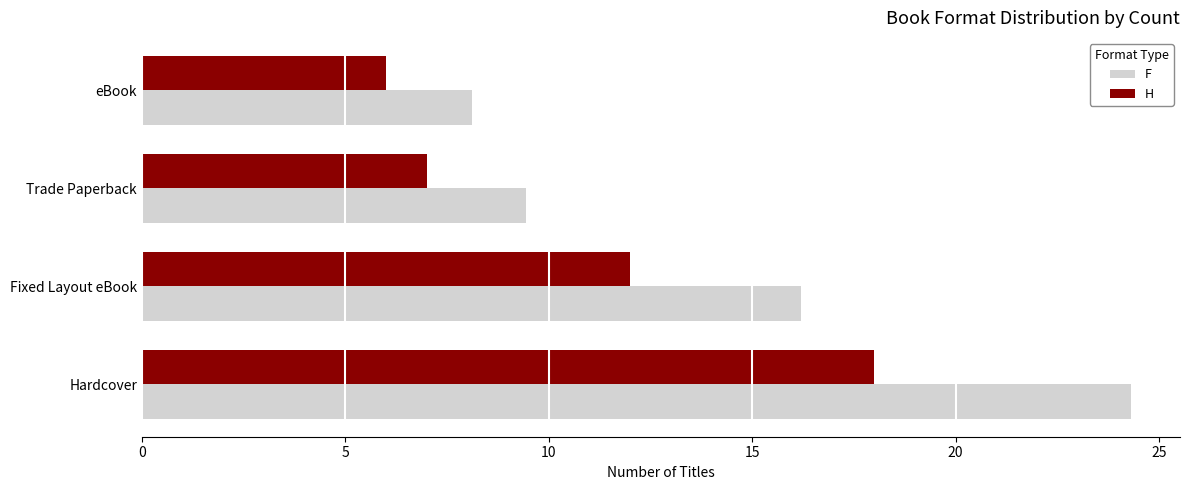

Rank the series by their maximum value, from highest to lowest.

F, H